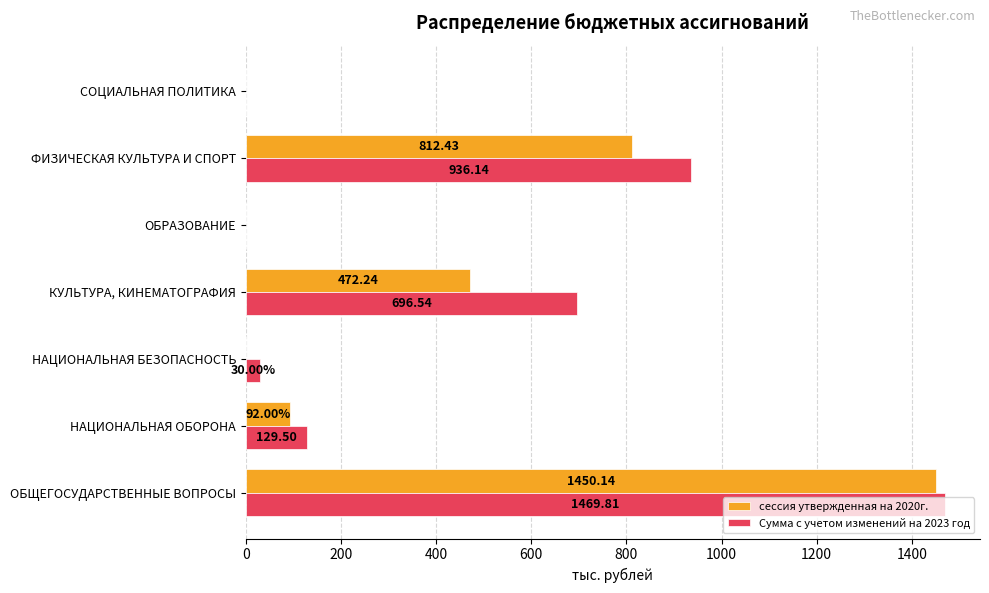

What is the total value across all series at НАЦИОНАЛЬНАЯ БЕЗОПАСНОСТЬ?

30.0